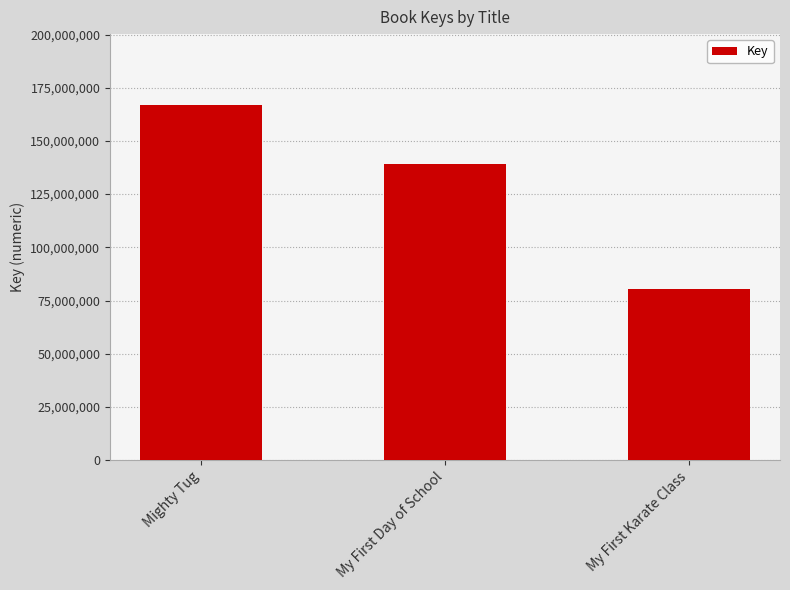

How many data points are less than 139245659?

1